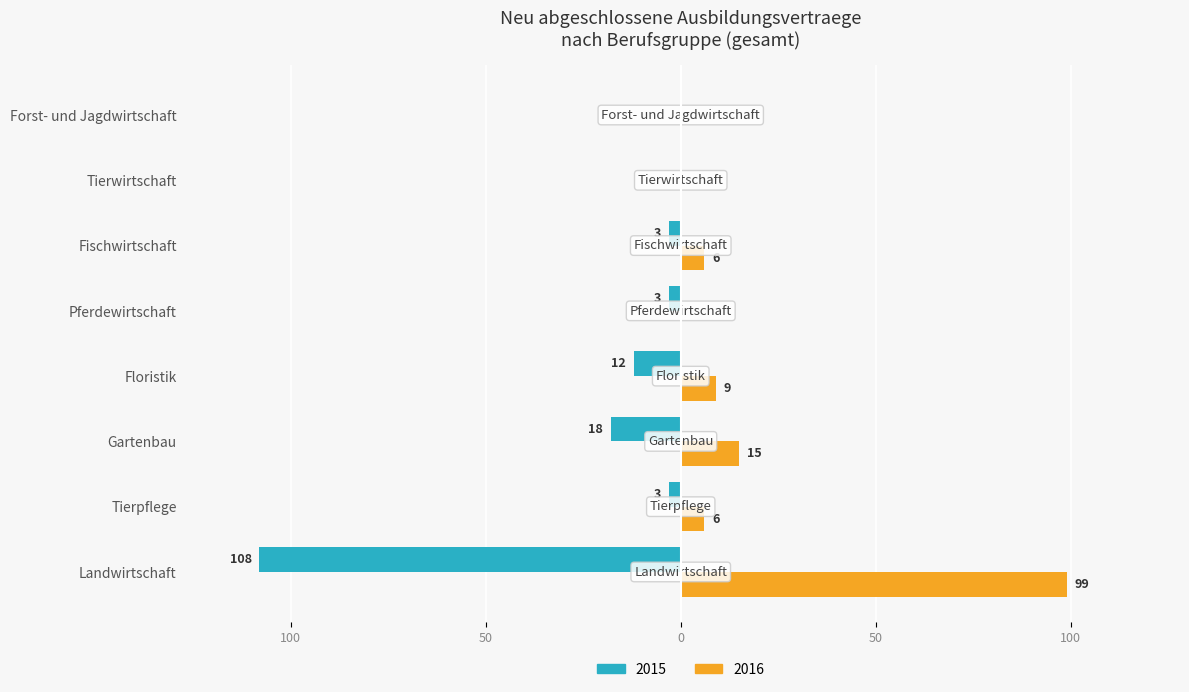

Where does the 2015 series first go above -3?

Tierwirtschaft